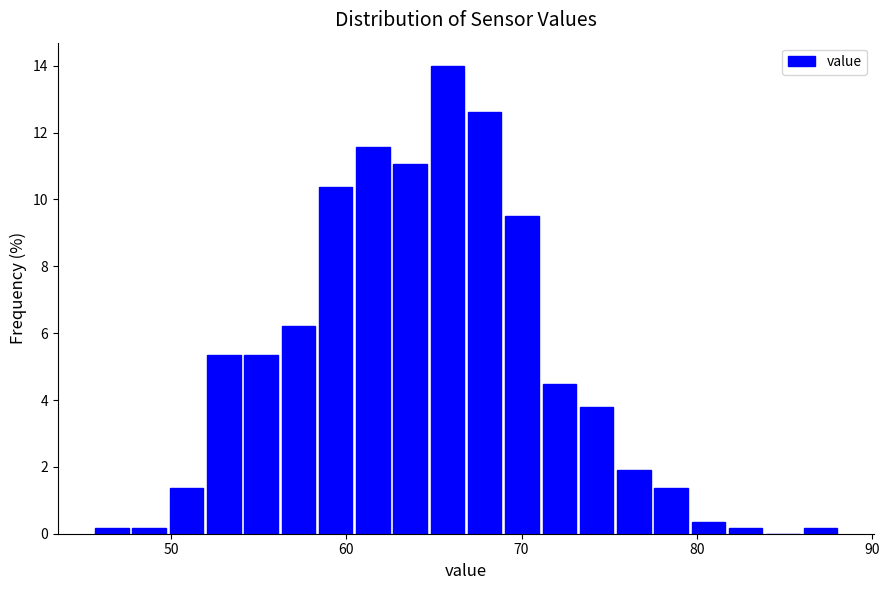

Around what value on the x-axis is the tallest bar? Give the approximate position of its centre, as read against the axis.

66